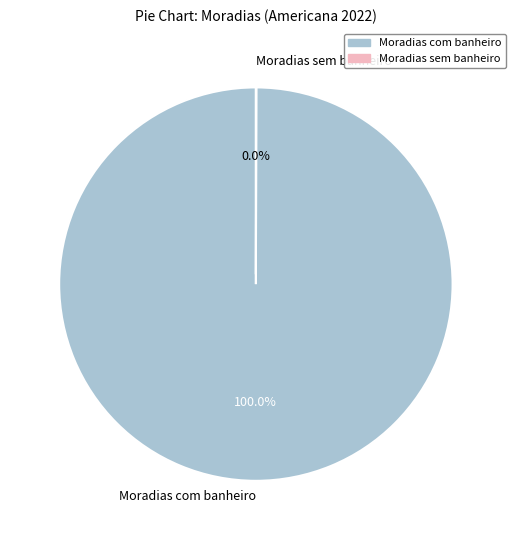

True or false: Moradias com banheiro accounts for 89% of the total.

False